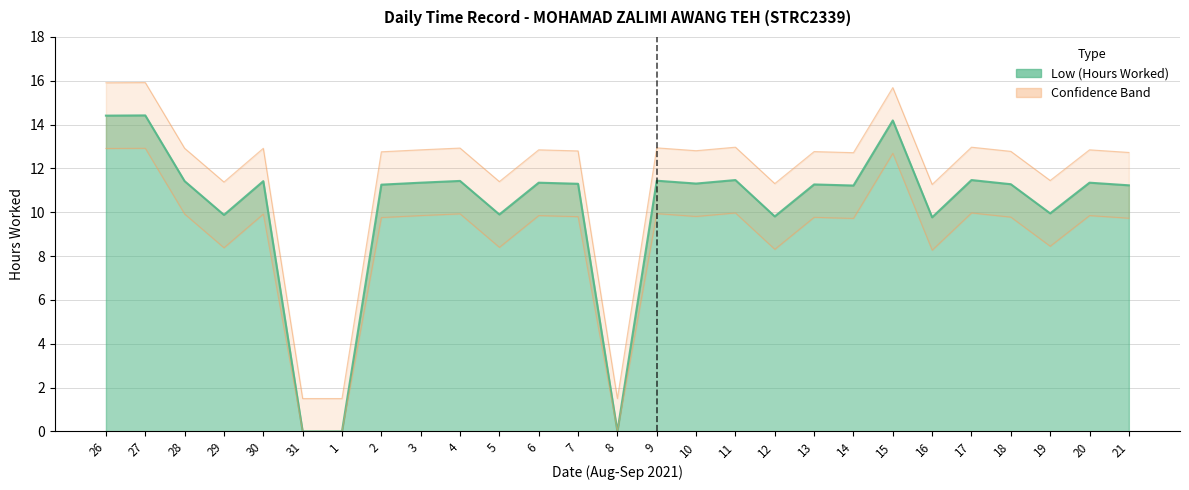

What is the sum of all values?

273.9